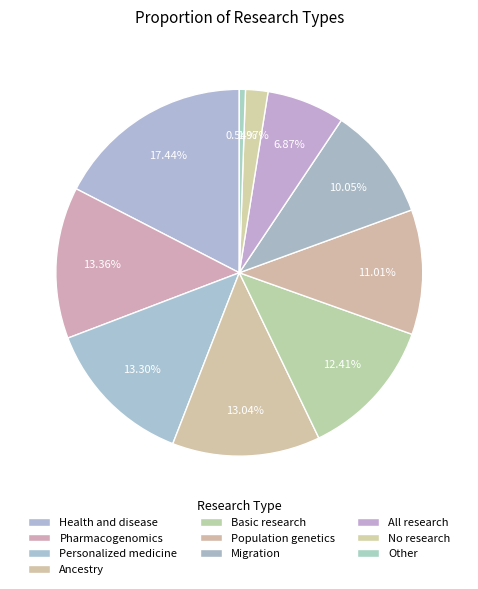

To the nearest percent, what percentage of the pie is Basic research?

12%